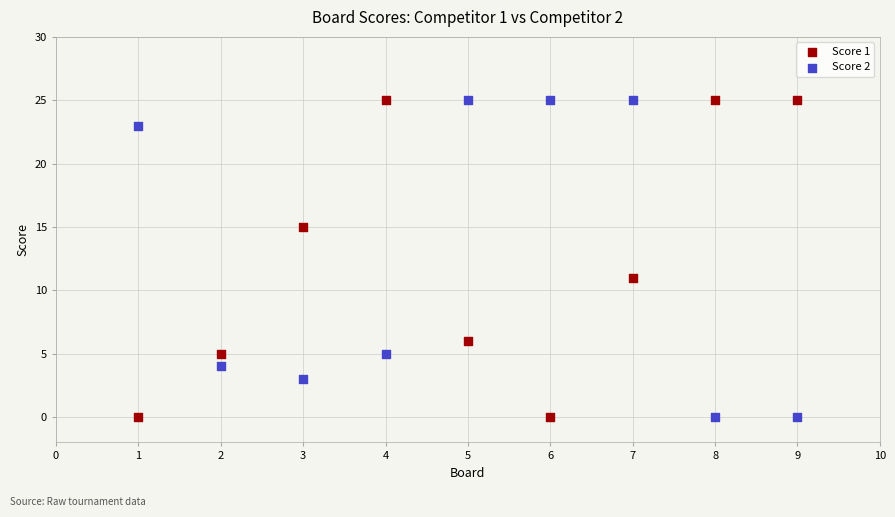

What is the X range (max minus min) for the scatter plot?

8